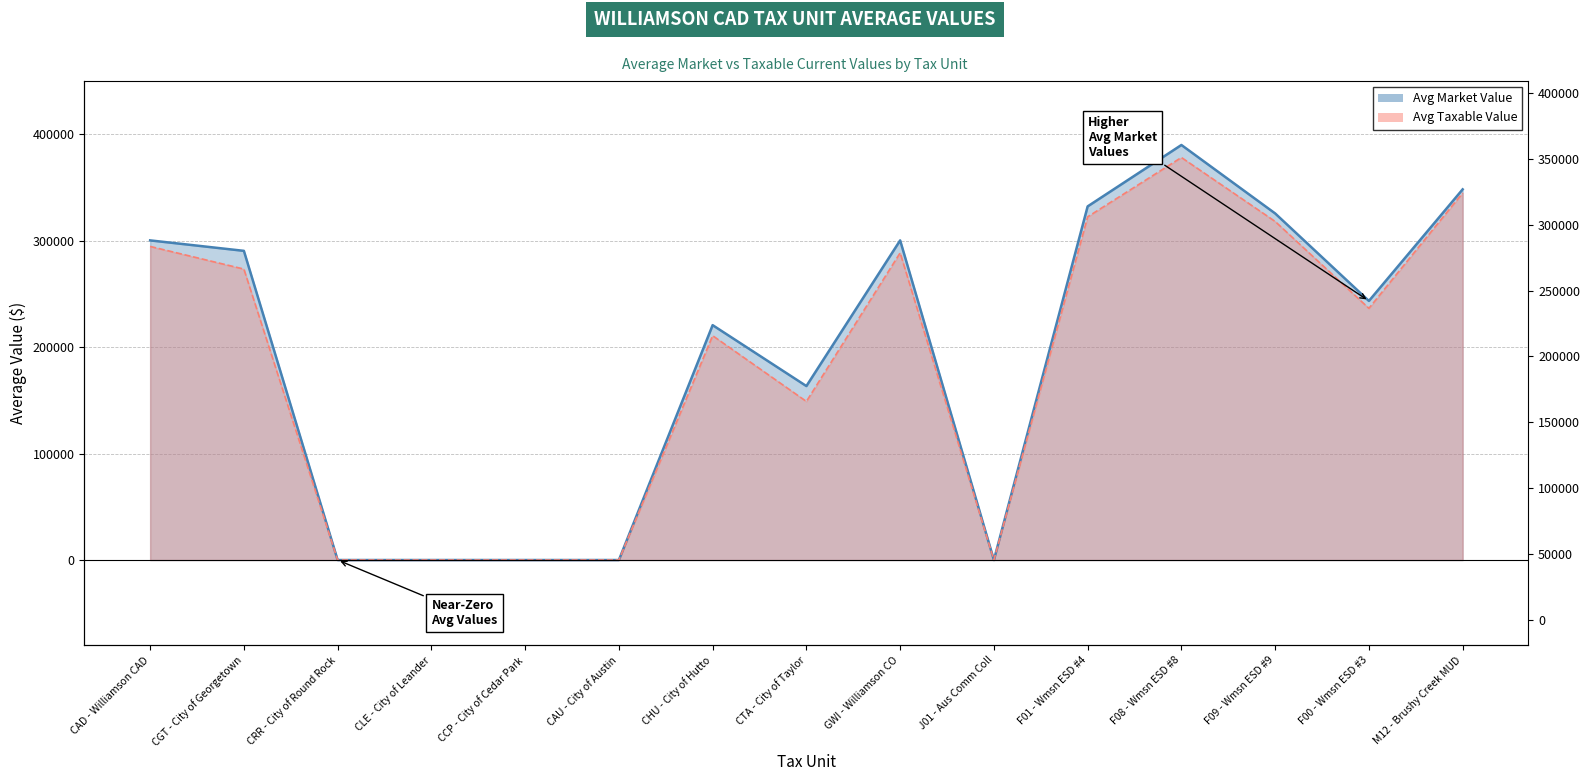

List the series in order of their overall mean, highest first.

Avg Market Value, Avg Taxable Value